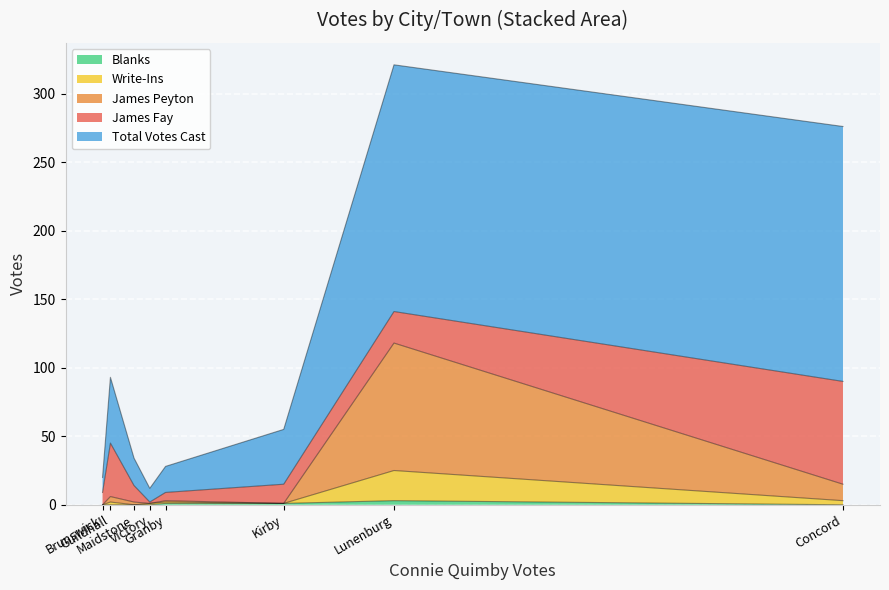

Reading left to right, extract all data points from this chart.

James Fay: Brunswick=9	Concord=75	Granby=6	Guildhall=39	Kirby=14	Lunenburg=23	Maidstone=12	Victory=1
James Peyton: Brunswick=0	Concord=12	Granby=1	Guildhall=4	Kirby=0	Lunenburg=93	Maidstone=2	Victory=0
Write-Ins: Brunswick=0	Concord=3	Granby=1	Guildhall=2	Kirby=0	Lunenburg=22	Maidstone=0	Victory=1
Blanks: Brunswick=0	Concord=0	Granby=1	Guildhall=0	Kirby=1	Lunenburg=3	Maidstone=0	Victory=0
Total Votes Cast: Brunswick=11	Concord=186	Granby=19	Guildhall=48	Kirby=40	Lunenburg=180	Maidstone=20	Victory=10